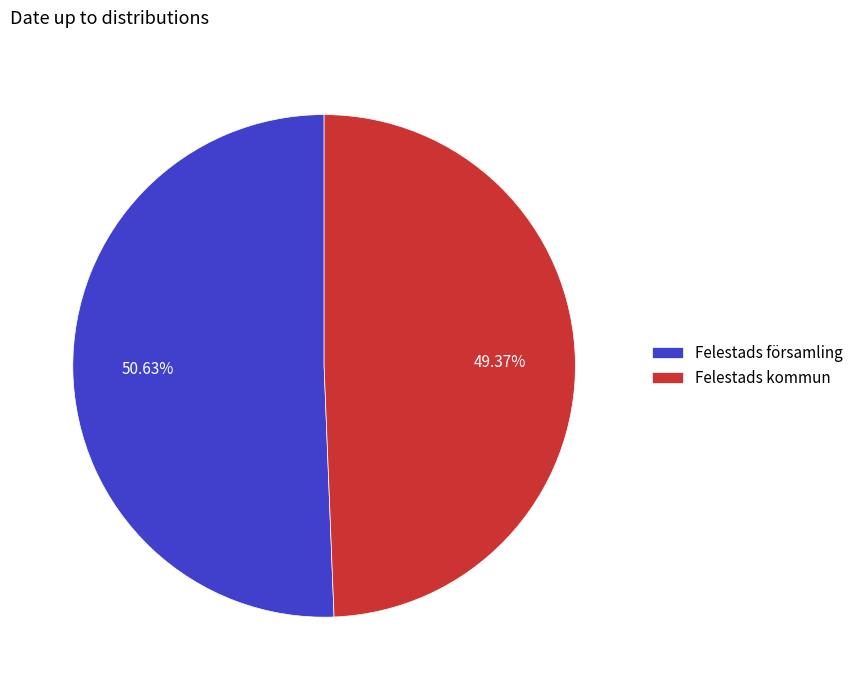

What is the smallest slice in the pie chart?

Felestads kommun